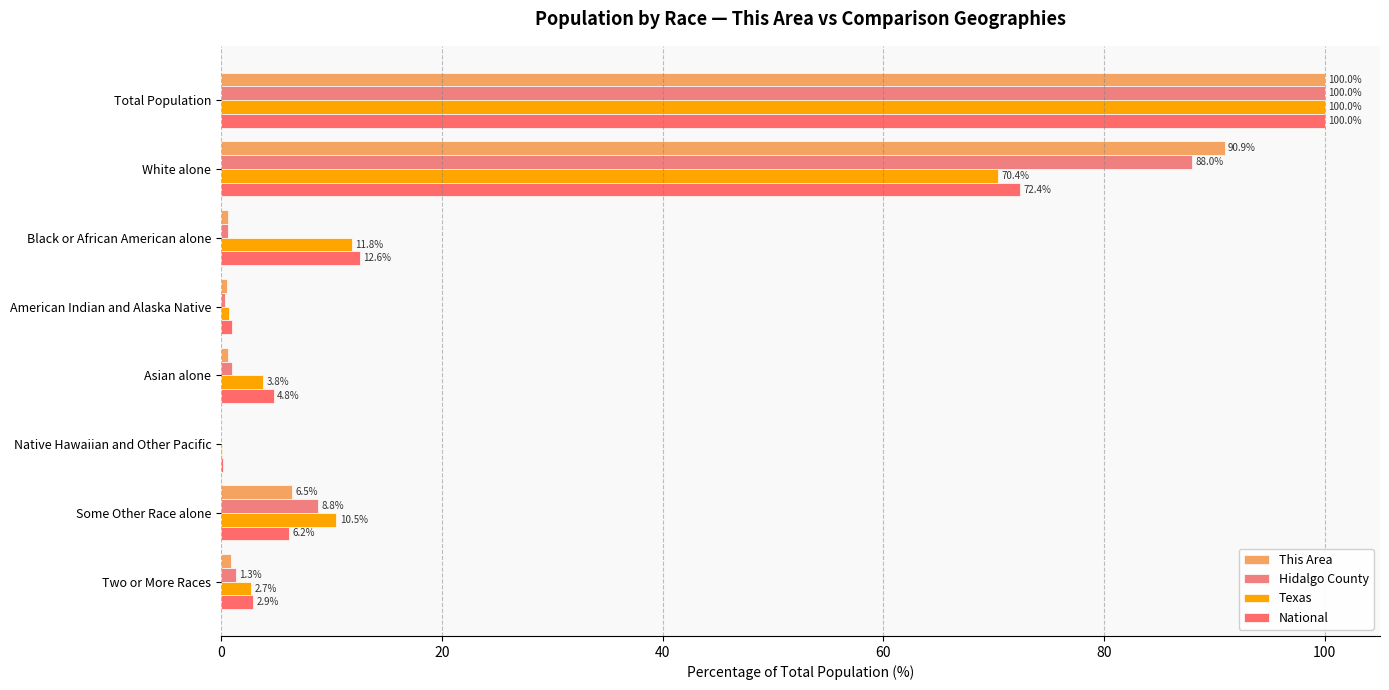

List the series in order of their peak value, lowest first.

This Area, Hidalgo County, Texas, National